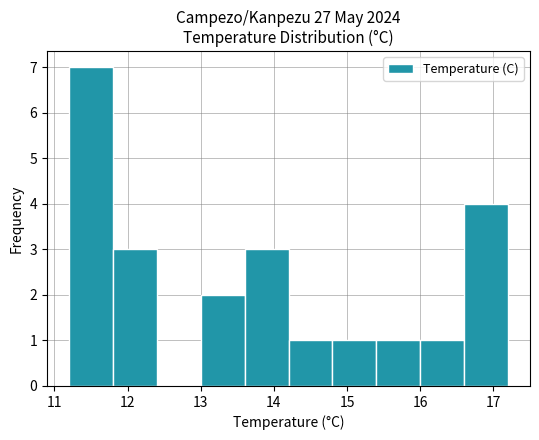

Reading left to right, list every bar in this chart as the range it spans on the x-axis followed by its height. The values are not printed on the chart, so give them approximately, as read against the axis.

11.2 to 11.8: 7
11.8 to 12.4: 3
12.4 to 13.0: 0
13.0 to 13.6: 2
13.6 to 14.2: 3
14.2 to 14.8: 1
14.8 to 15.4: 1
15.4 to 16.0: 1
16.0 to 16.6: 1
16.6 to 17.2: 4